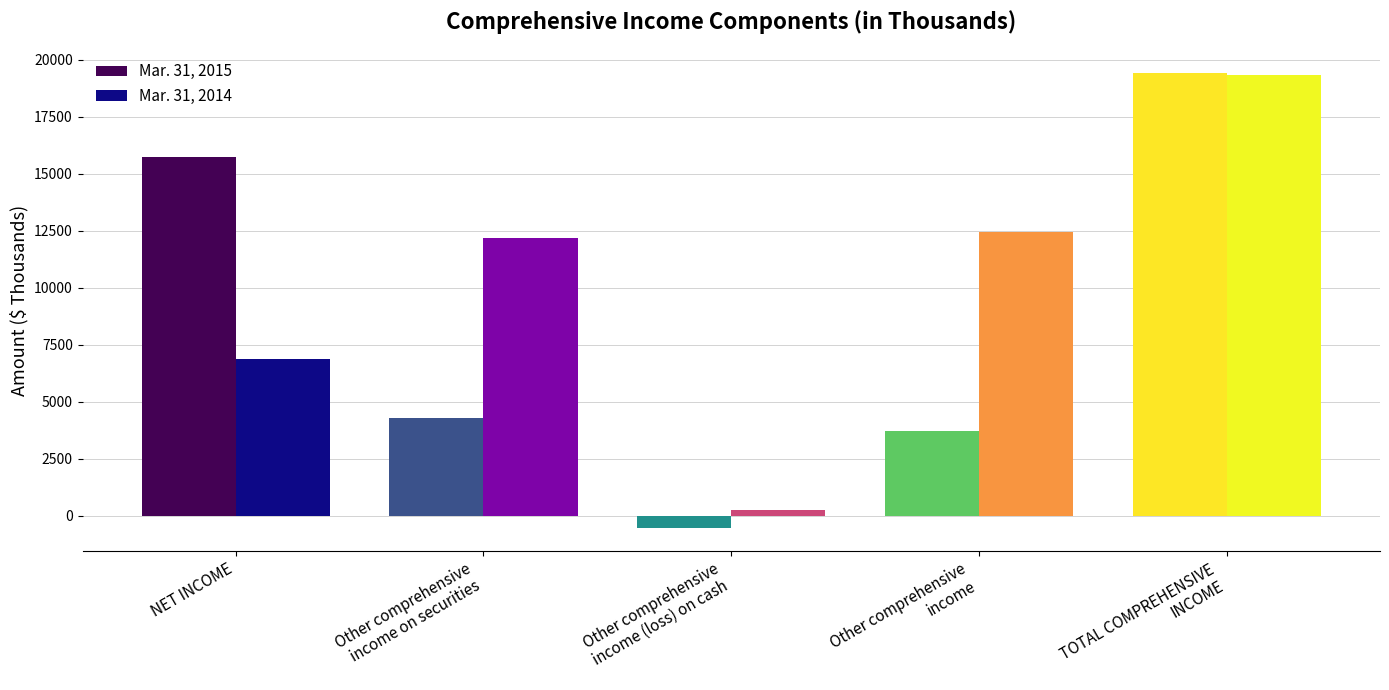

What is the difference between the highest and lowest values at NET INCOME?

8819